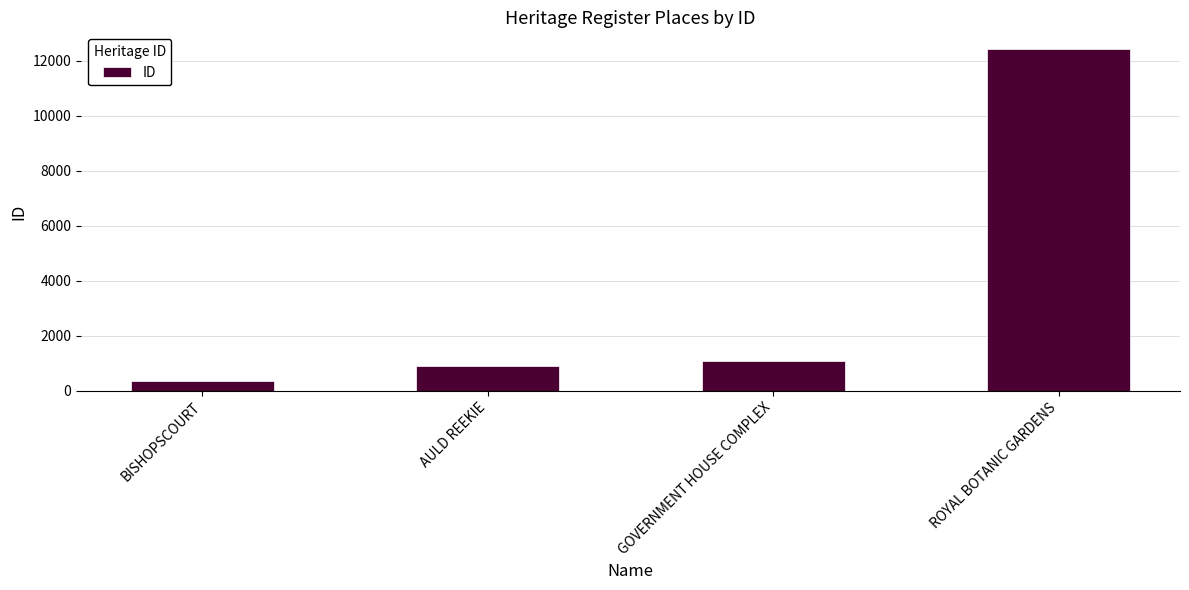

The value at GOVERNMENT HOUSE COMPLEX is 1481. True or false?

False